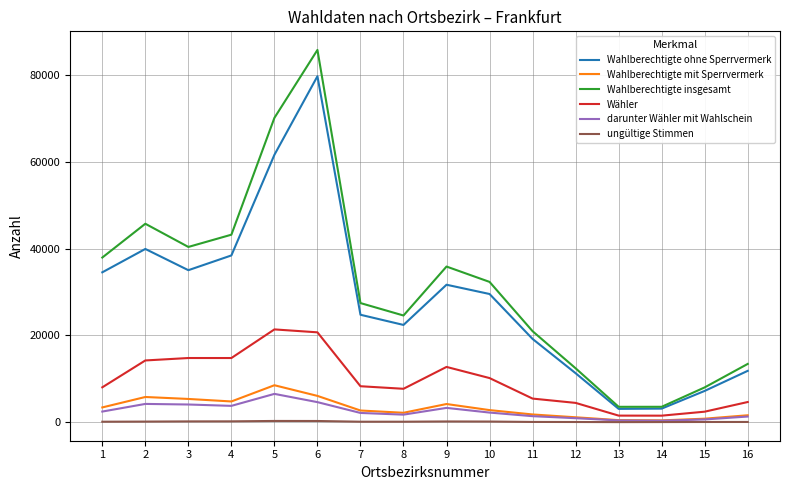

What is the minimum value for ungültige Stimmen?

20